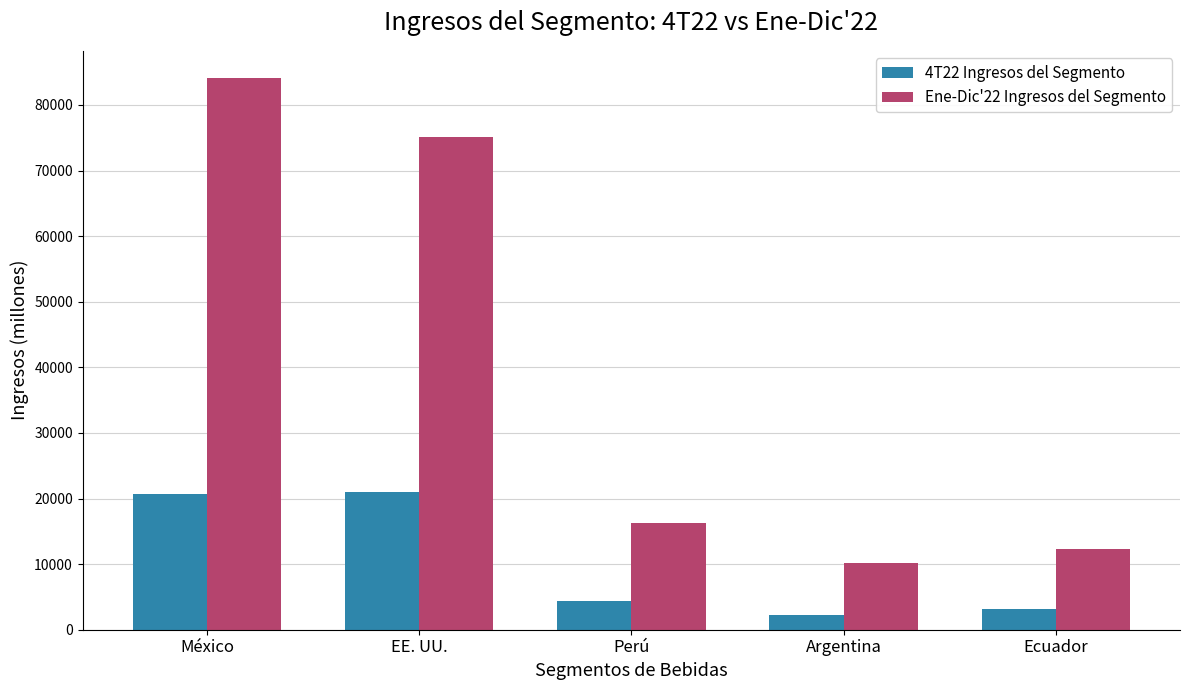

What is the average value of the 4T22 Ingresos del Segmento series?

10328.6